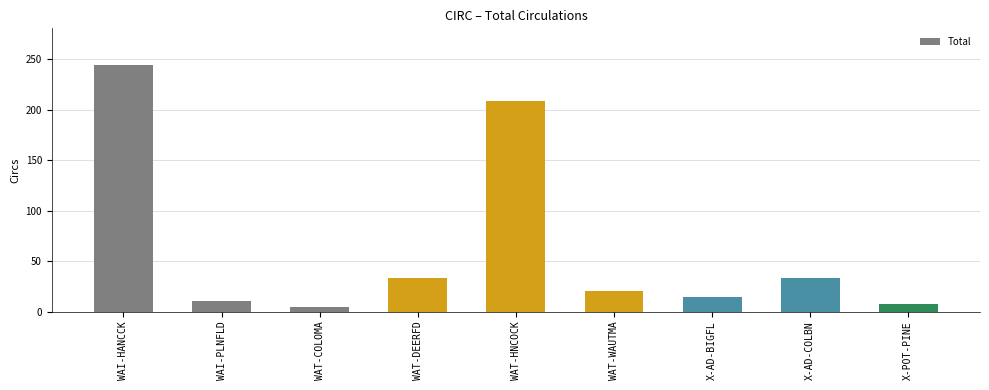

What position from the right is X-AD-COLBN?

2